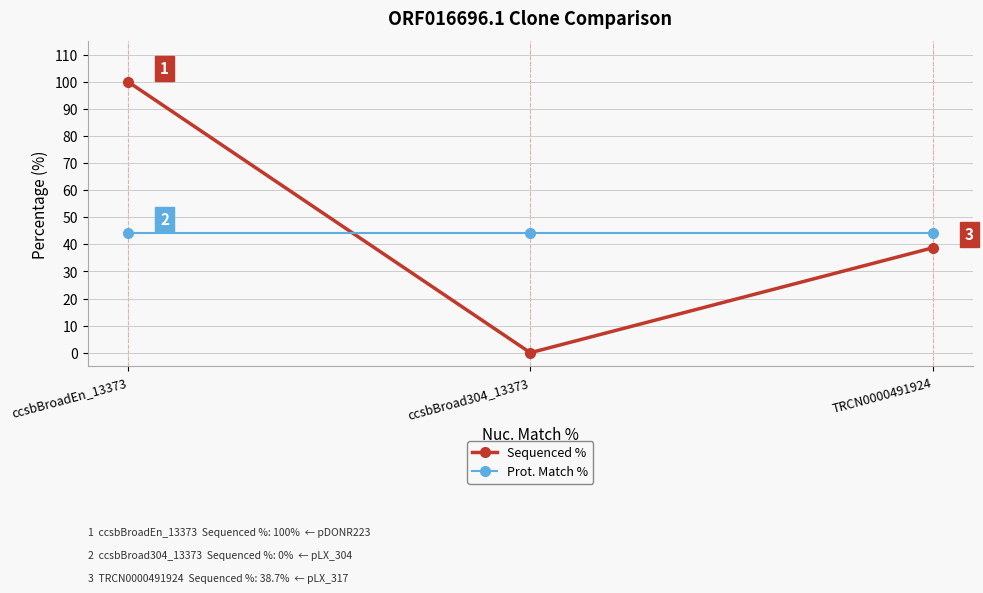

Is the value of Prot. Match % at TRCN0000491924 greater than the value of Sequenced % at TRCN0000491924?

Yes